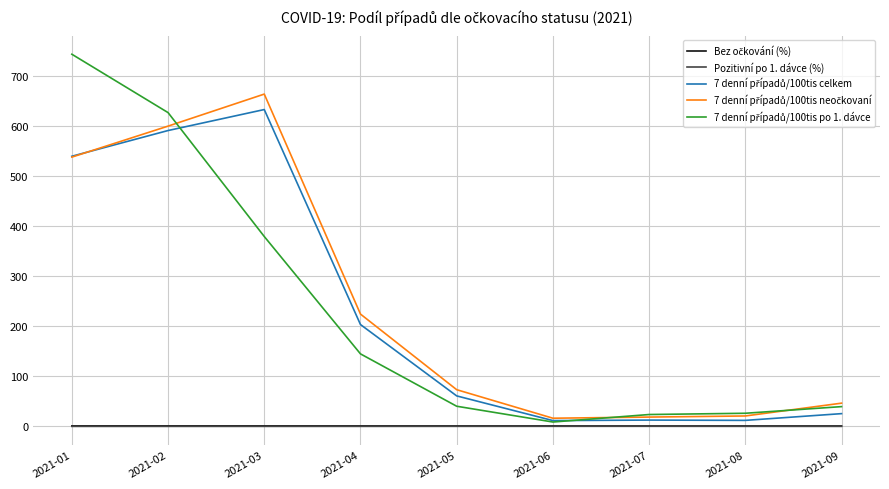

What is the maximum value shown in the chart?

743.0